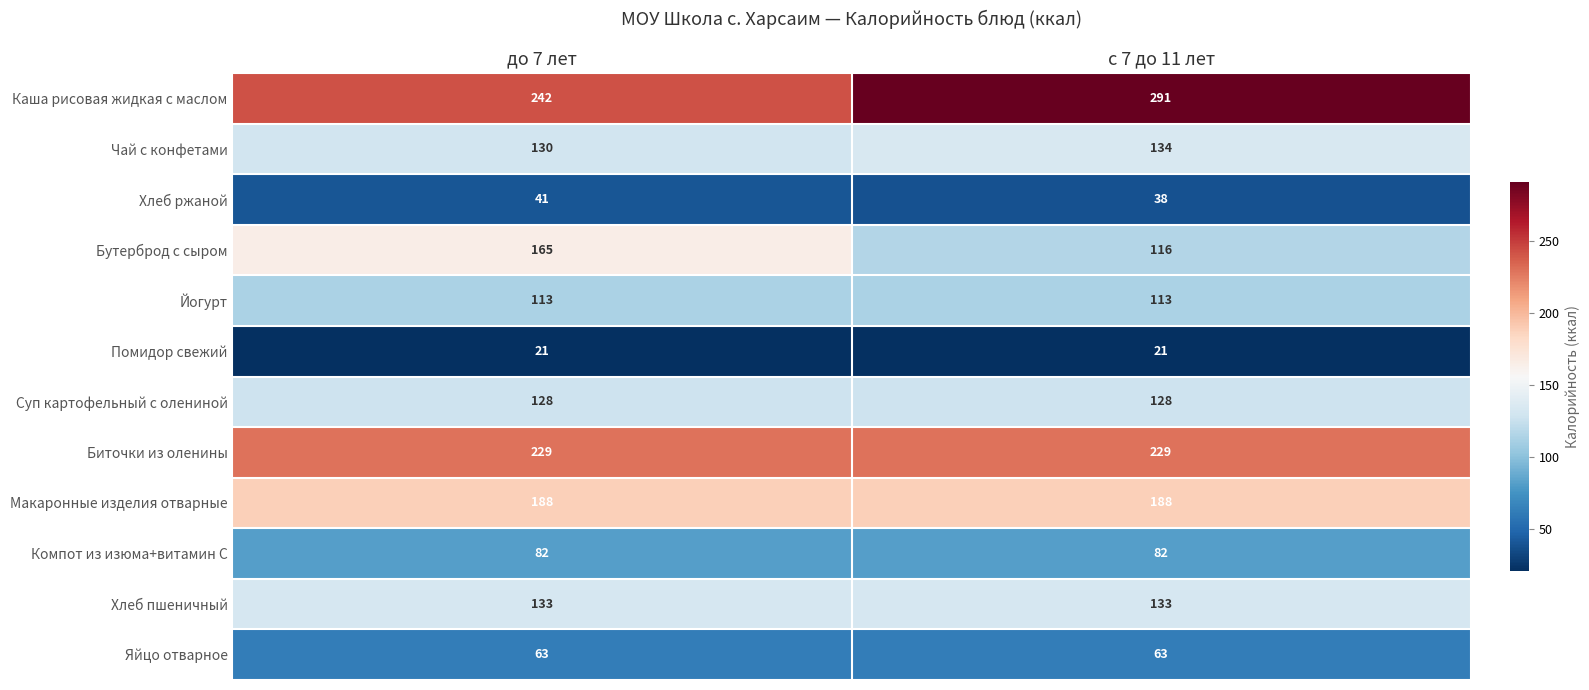

Is the value of Суп картофельный с олениной at с 7 до 11 лет greater than the value of Чай с конфетами at до 7 лет?

No